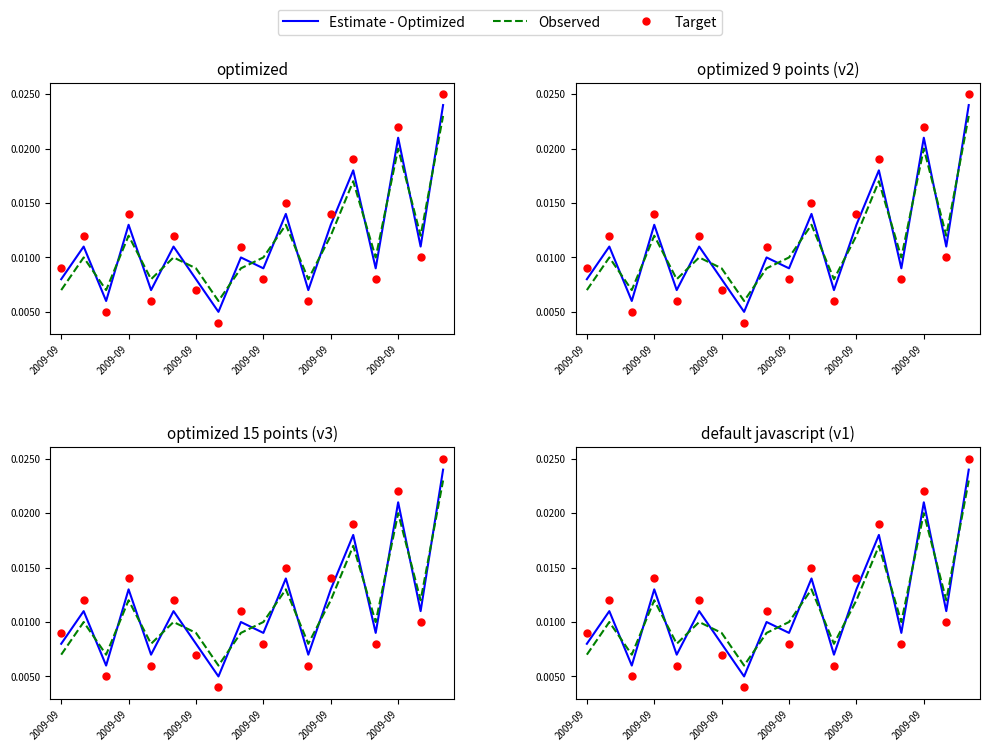

At how many categories does at least one series exceed 0?

18